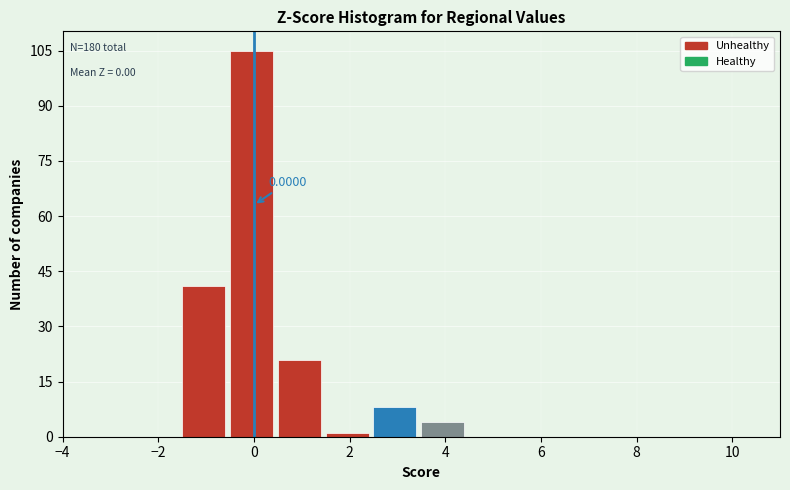

Which range on the x-axis has the tallest bar?

-0.5 to 0.5